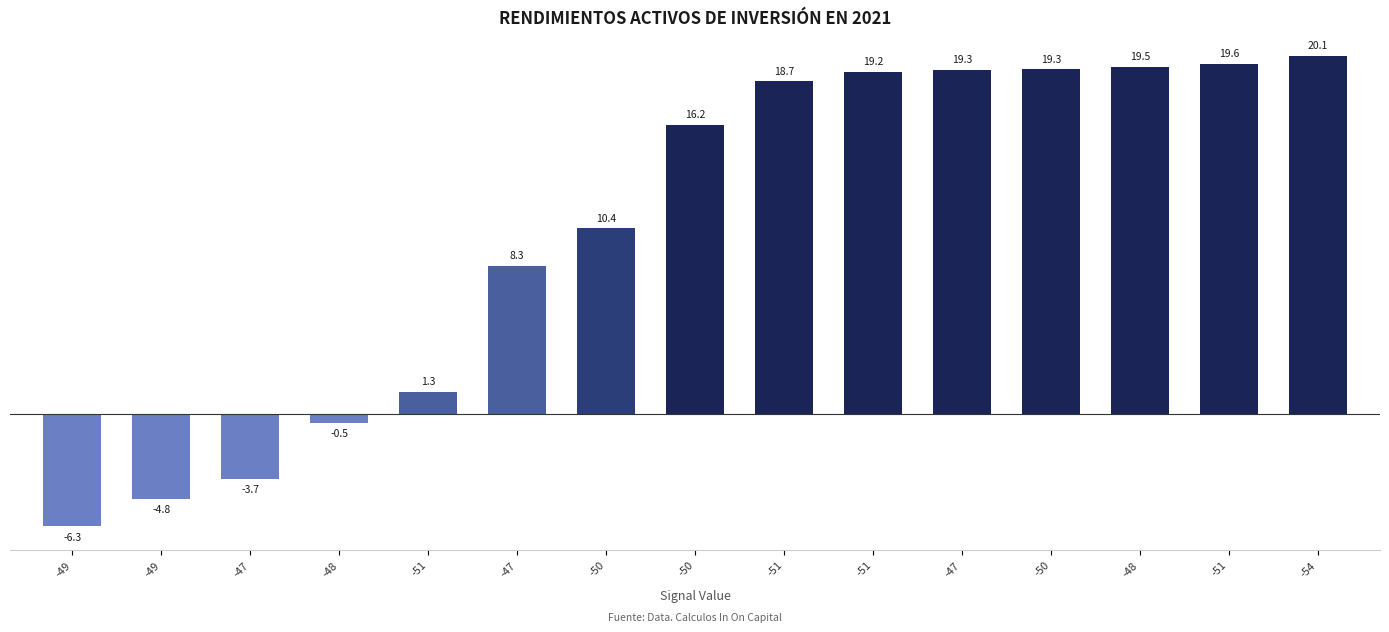

Reading left to right, what are all the values shown in this chart?

-6.3	-4.8	-3.7	-0.5	1.3	8.3	10.4	16.2	18.7	19.2	19.3	19.3	19.5	19.6	20.1